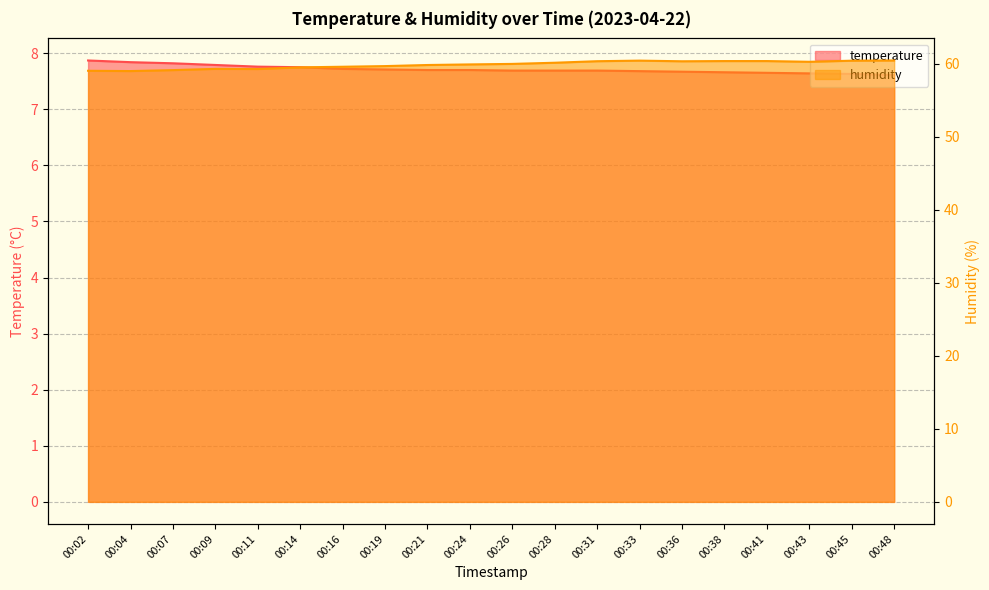

True or false: temperature and humidity cross at least once.

False